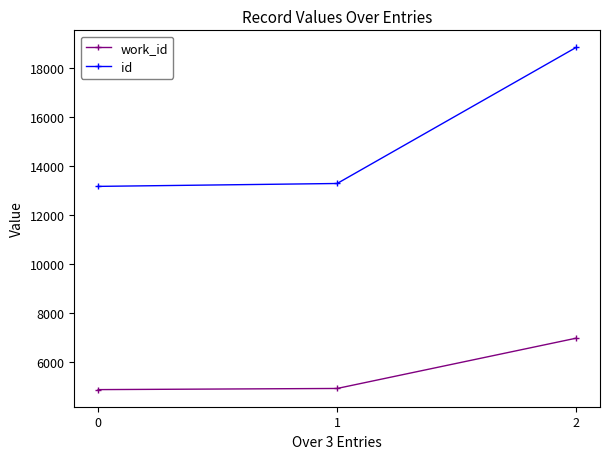

What is the value of the id point at the 1st from the left?

13180